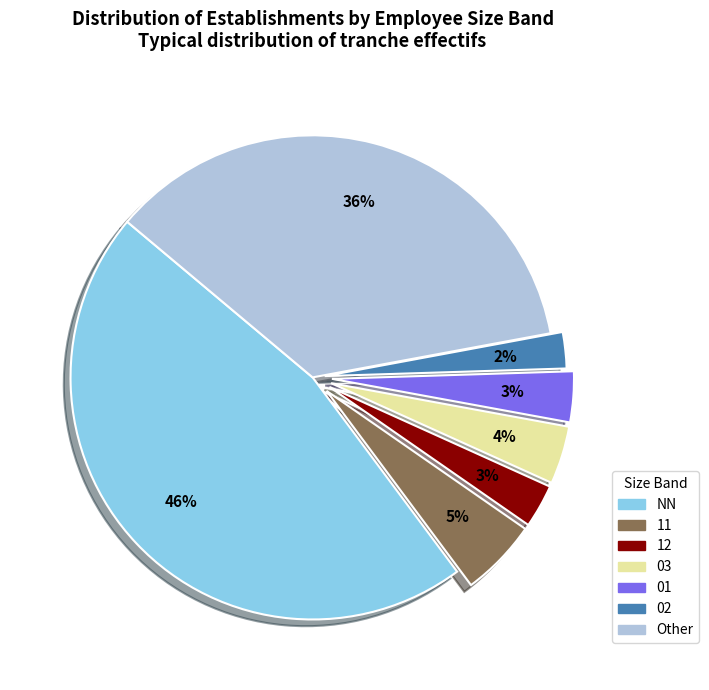

Is there a majority slice in this chart?

No